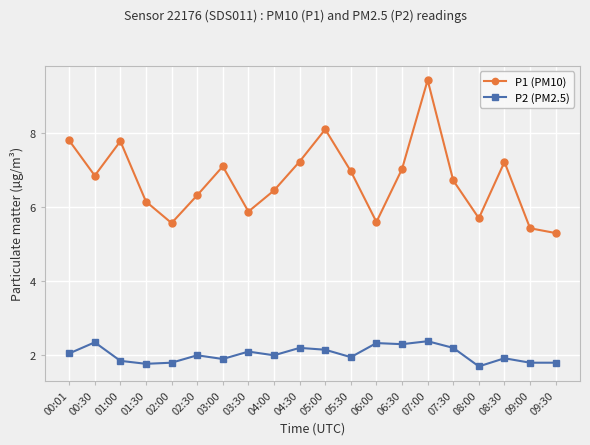

Which category has the lowest value in the P1 (PM10) series?

09:30